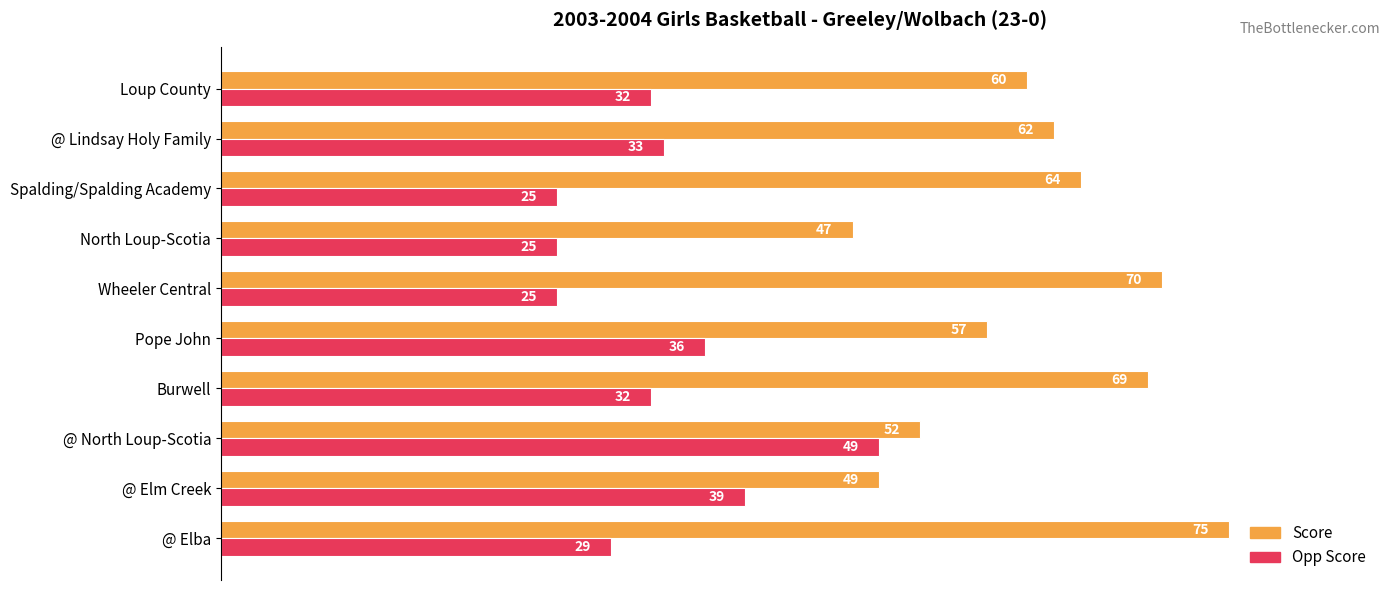

What are all the series names shown in the legend?

Score, Opp Score